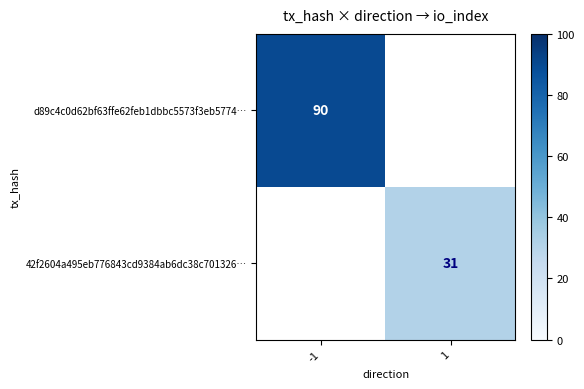

How many categories are shown in the chart?

2